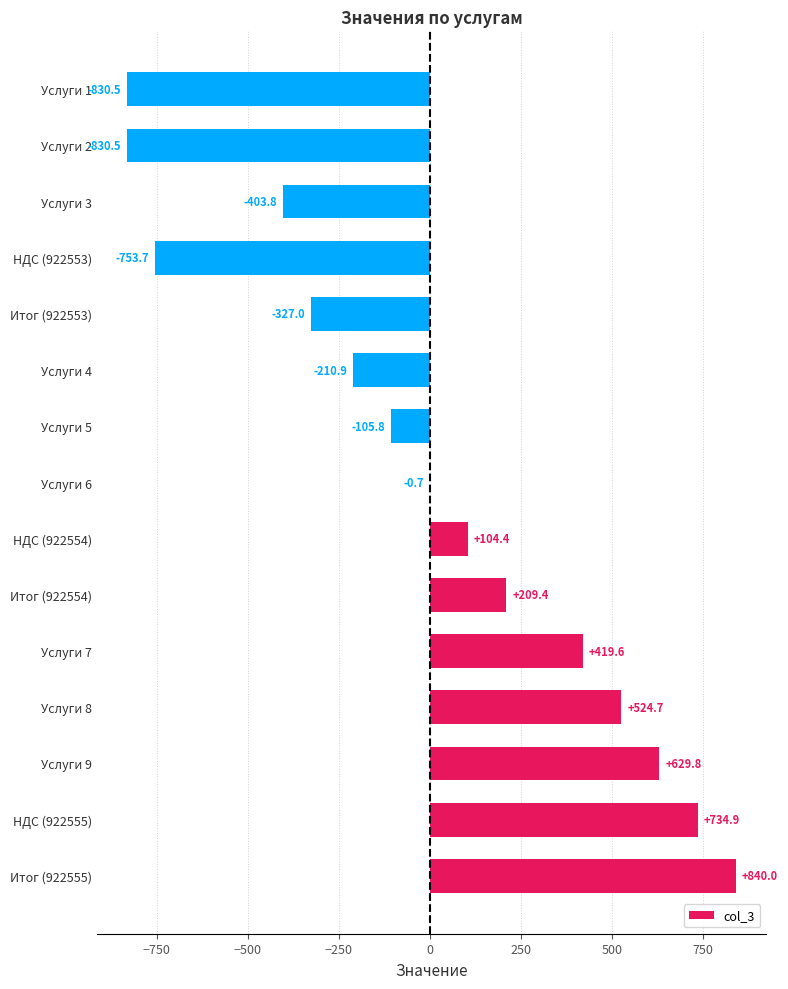

The value at Услуги 2 is -830.5. True or false?

True